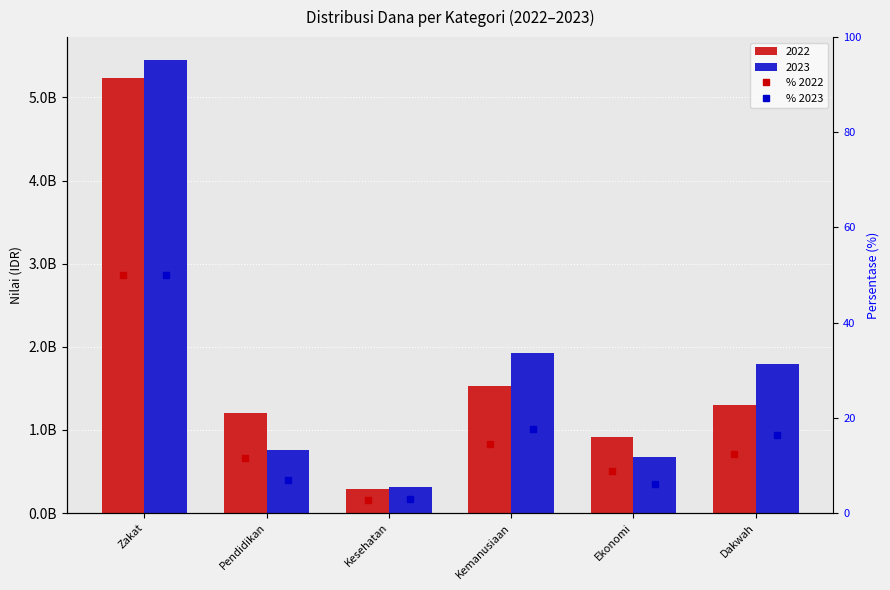

How many groups of bars are there?

6